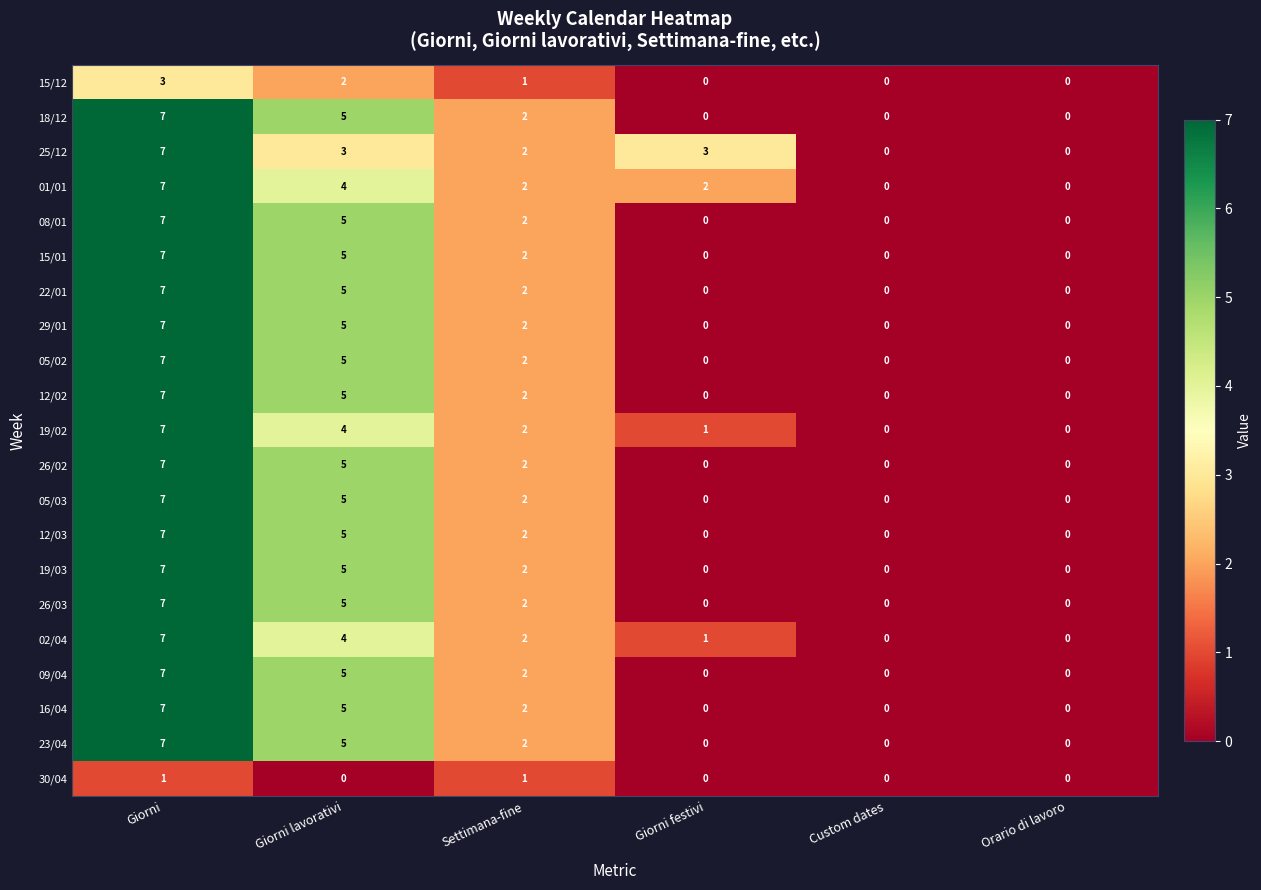

What is the spread (max minus min) of values at Giorni lavorativi?

5